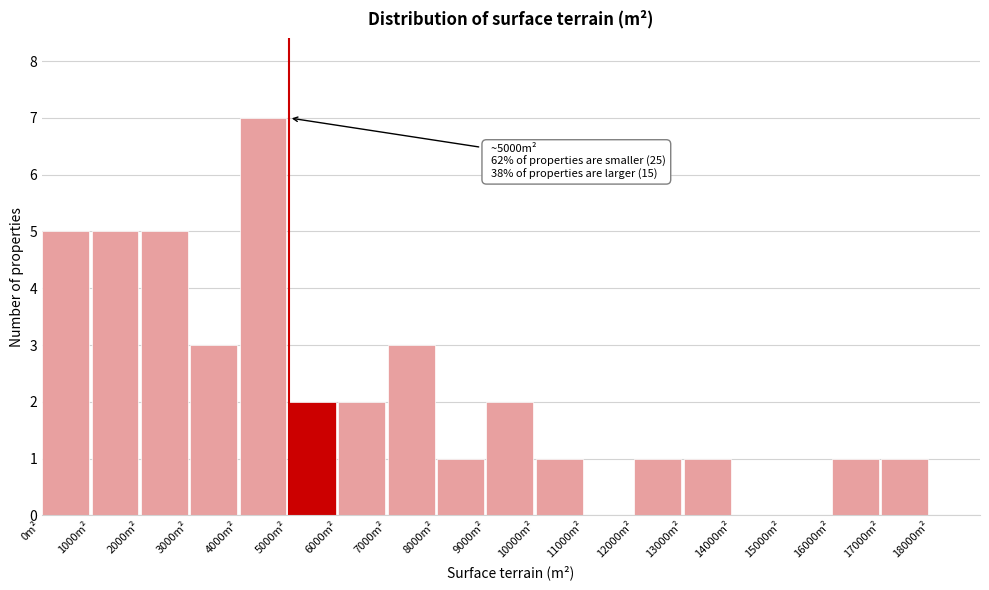

Which range on the x-axis has the tallest bar?

4000 to 5000